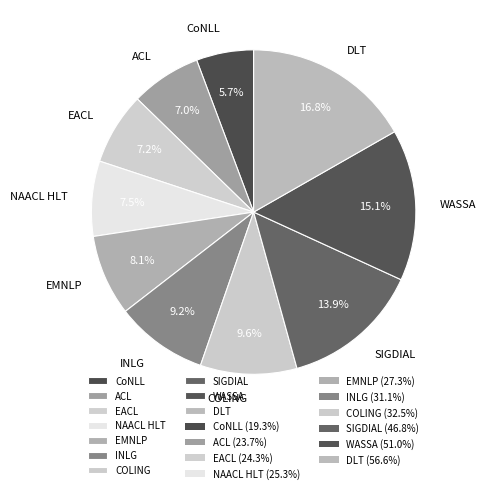

What is the ratio of the value at NAACL HLT to the value at INLG?

0.8